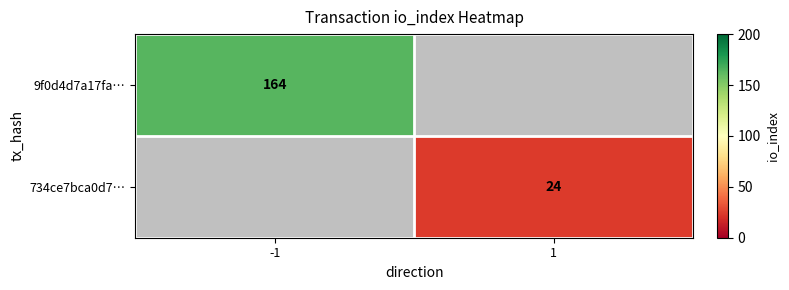

How many series are shown in this chart?

2